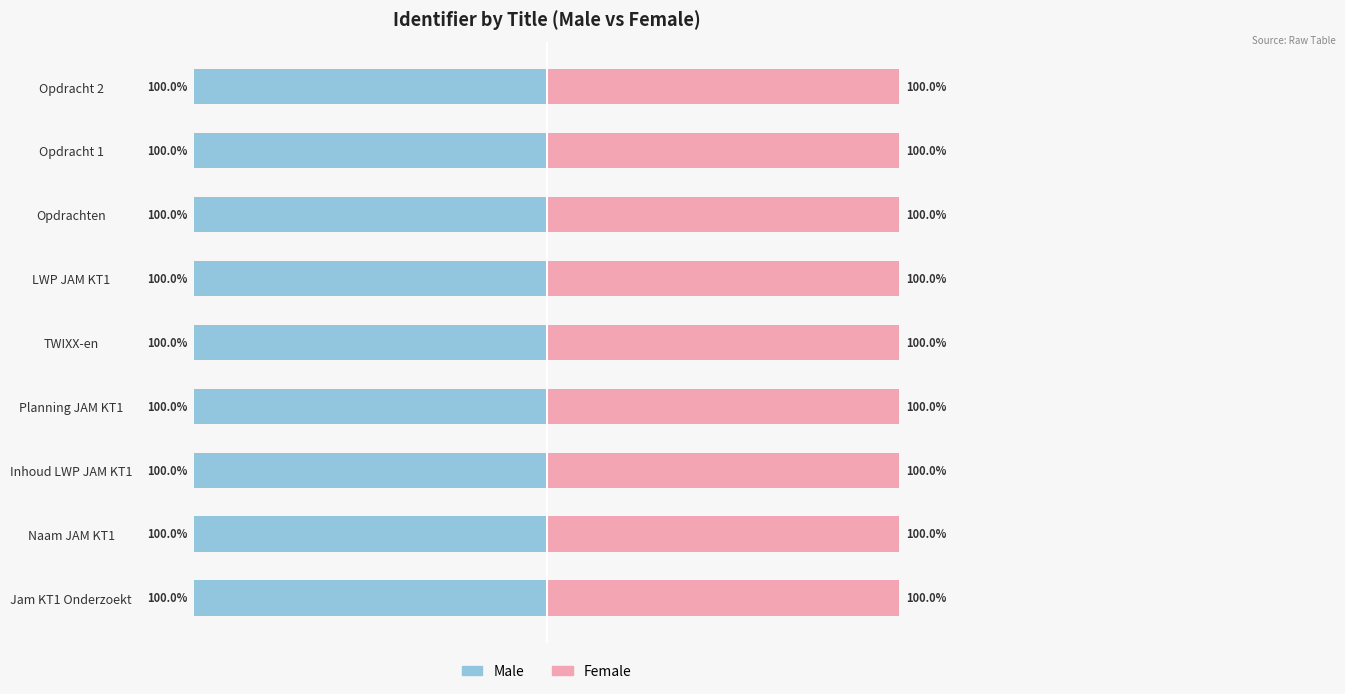

How many bars are there in each group?

2